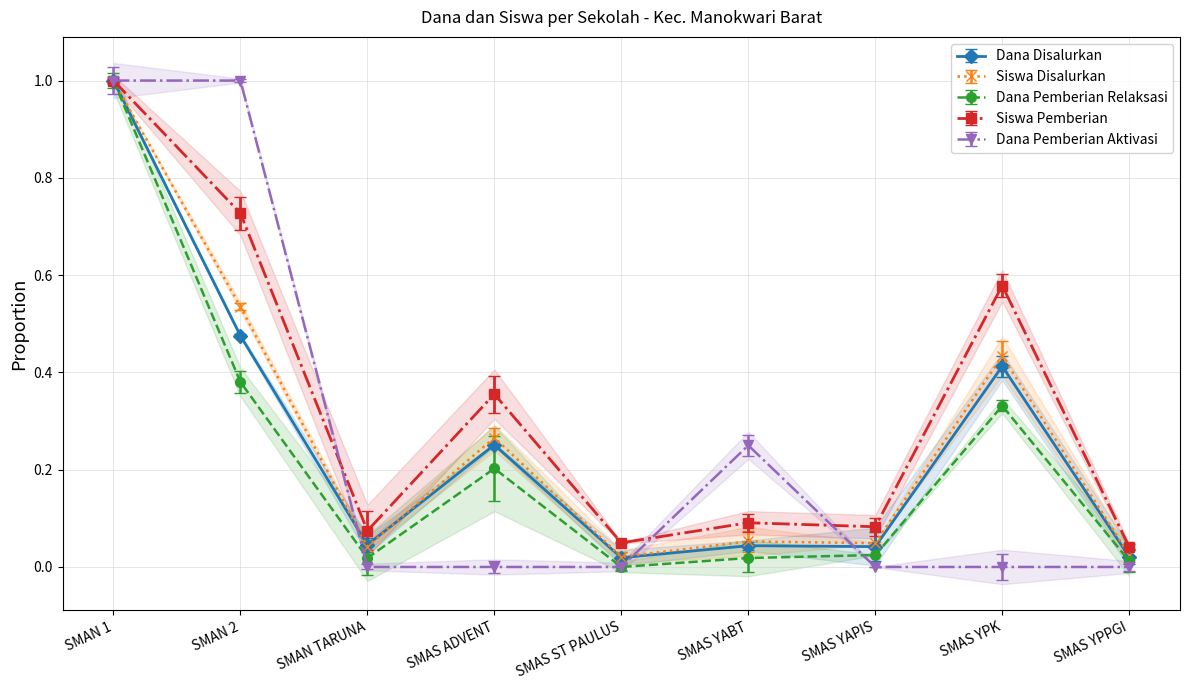

True or false: Dana Pemberian Relaksasi and Dana Disalurkan intersect in this chart.

False